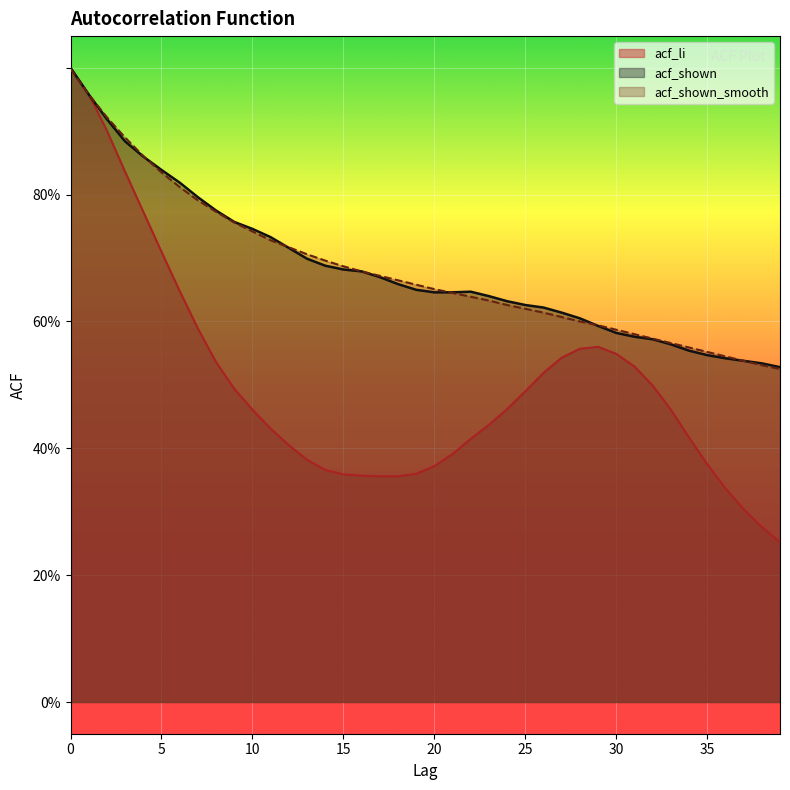

What is the greatest value displayed?

1.0